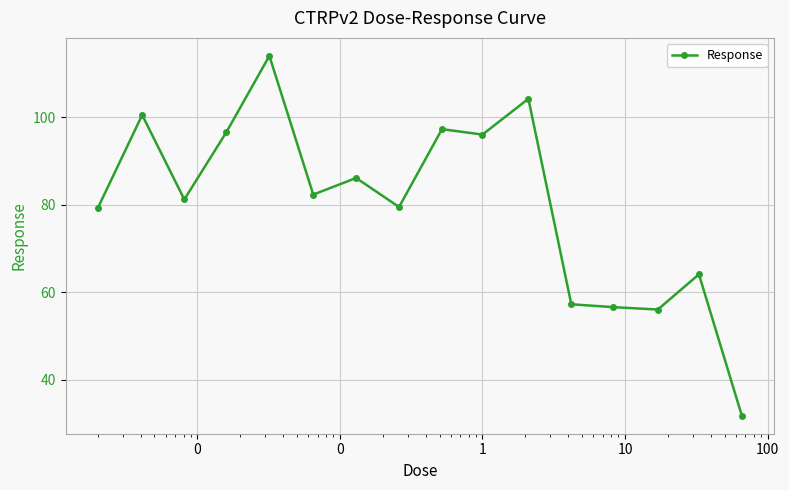

Count the number of data series in this chart.

1